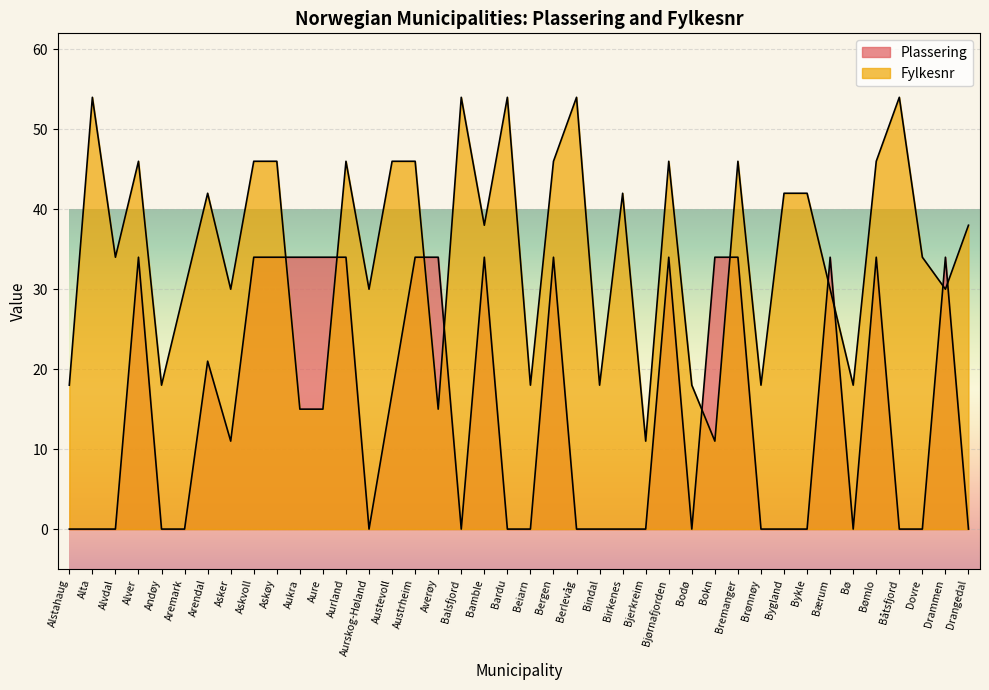

The Fylkesnr series shows 42 at Arendal. True or false?

True